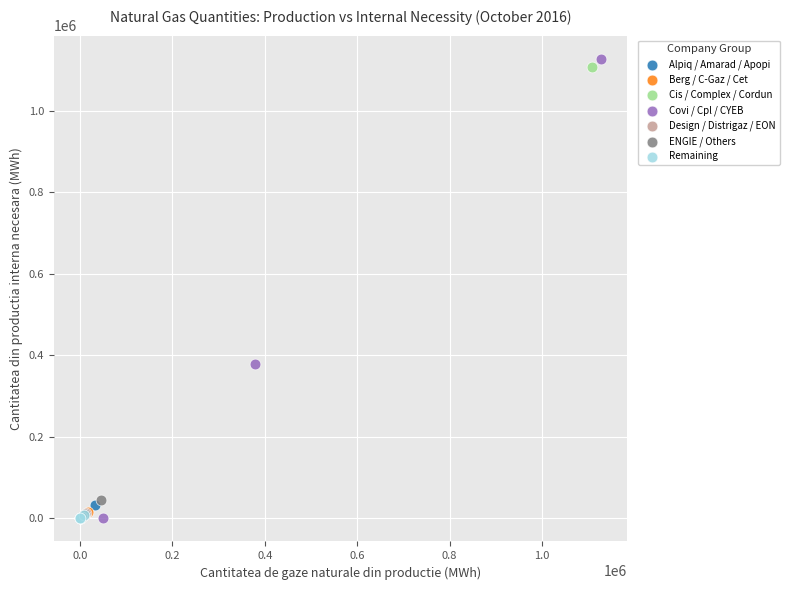

Which series has the largest Y range (max minus min)?

Covi / Cpl / CYEB